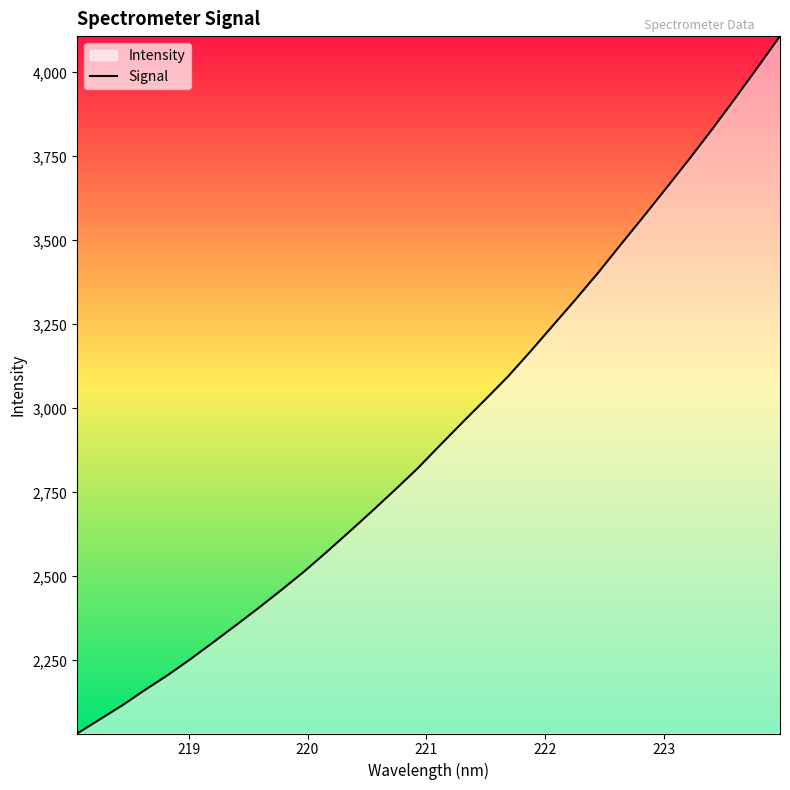

Count the number of categories in the chart.

32